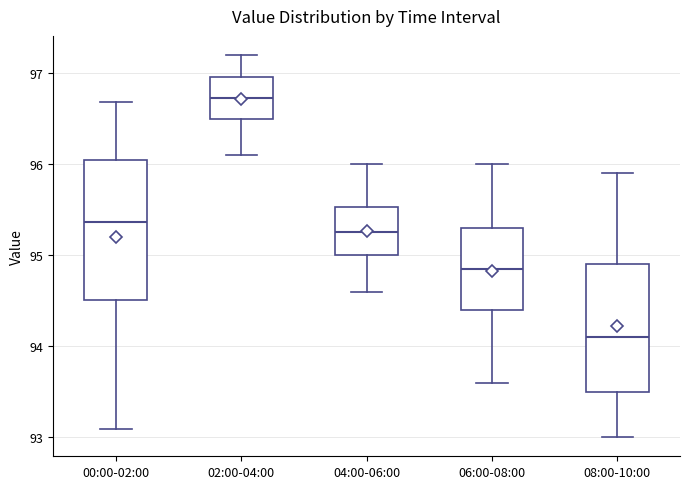

Reading left to right, read every box against the y-axis: the position of its median line, the range the box covers, and the ends of its whiskers. The values are not printed on the chart, so give them approximately, as read against the axis.

00:00-02:00: median 95.4, box 94.5 to 96.0, whiskers 93.1 to 96.7
02:00-04:00: median 96.7, box 96.5 to 97.0, whiskers 96.1 to 97.2
04:00-06:00: median 95.3, box 95.0 to 95.5, whiskers 94.6 to 96.0
06:00-08:00: median 94.9, box 94.4 to 95.3, whiskers 93.6 to 96.0
08:00-10:00: median 94.1, box 93.5 to 94.9, whiskers 93.0 to 95.9